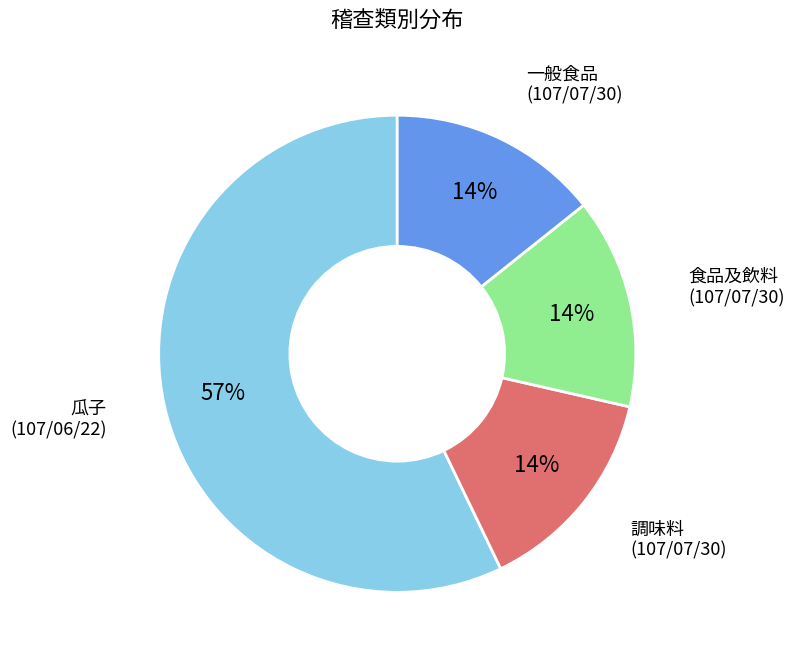

Is there a majority slice in this chart?

Yes